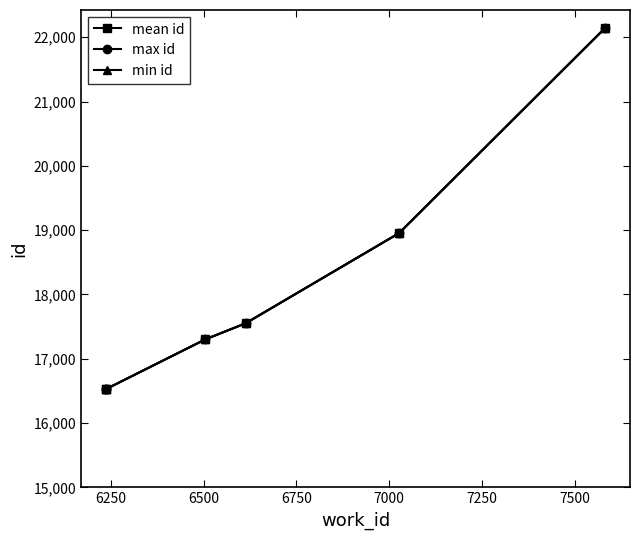

What is the value of the min id point at the 6th from the left?

22143.0